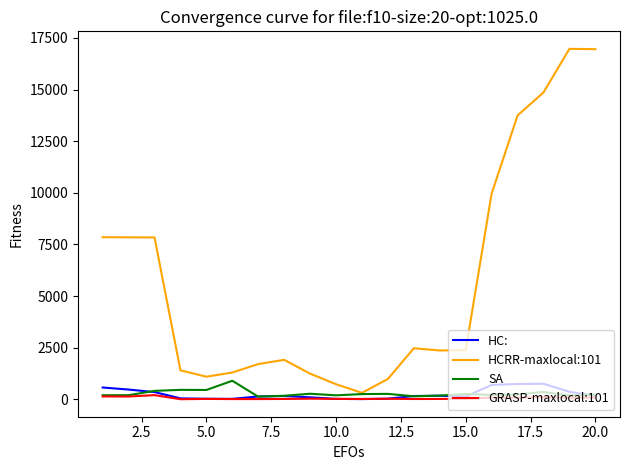

What is the maximum value for HCRR-maxlocal:101?

16974.0